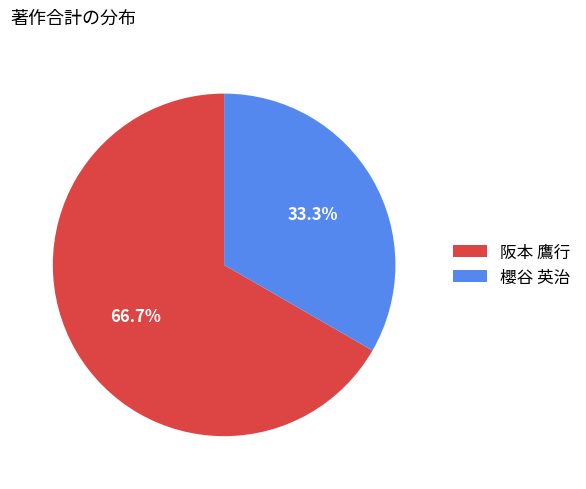

How many segments does this pie chart have?

2